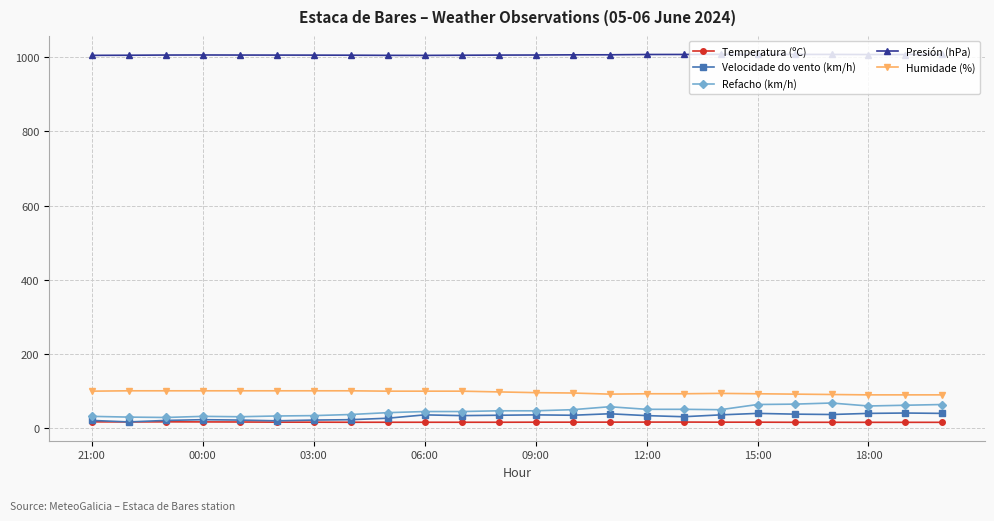

What is the value of the Humidade (%) point at the 12th from the left?

97.0